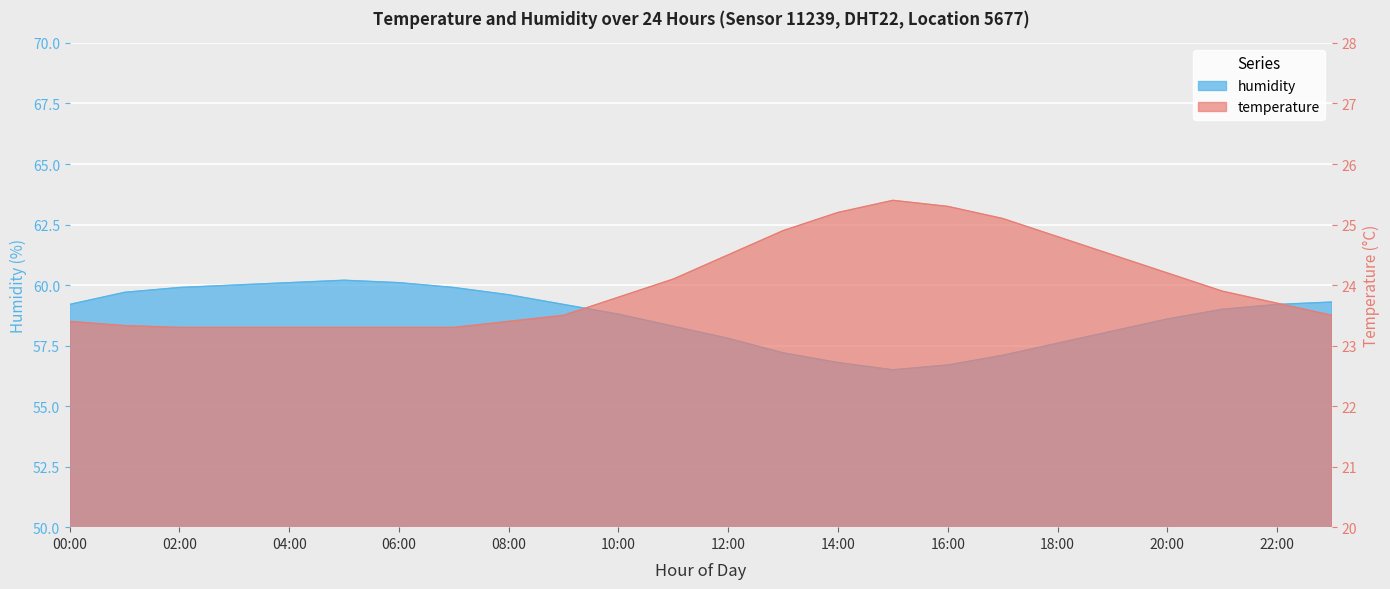

In humidity, how many points are higher than both neighbors (excluding endpoints)?

1